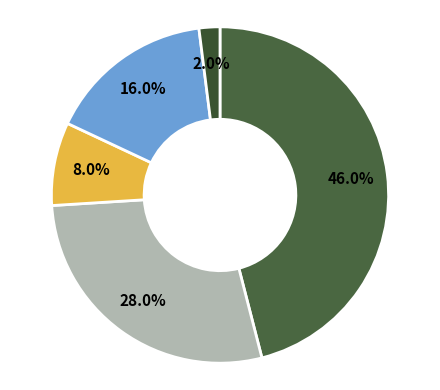

Count the number of slices in the pie.

5